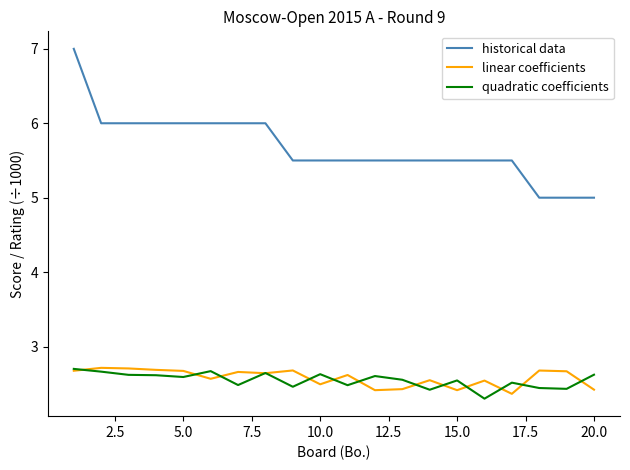

Which series has the largest total across all categories?

historical data